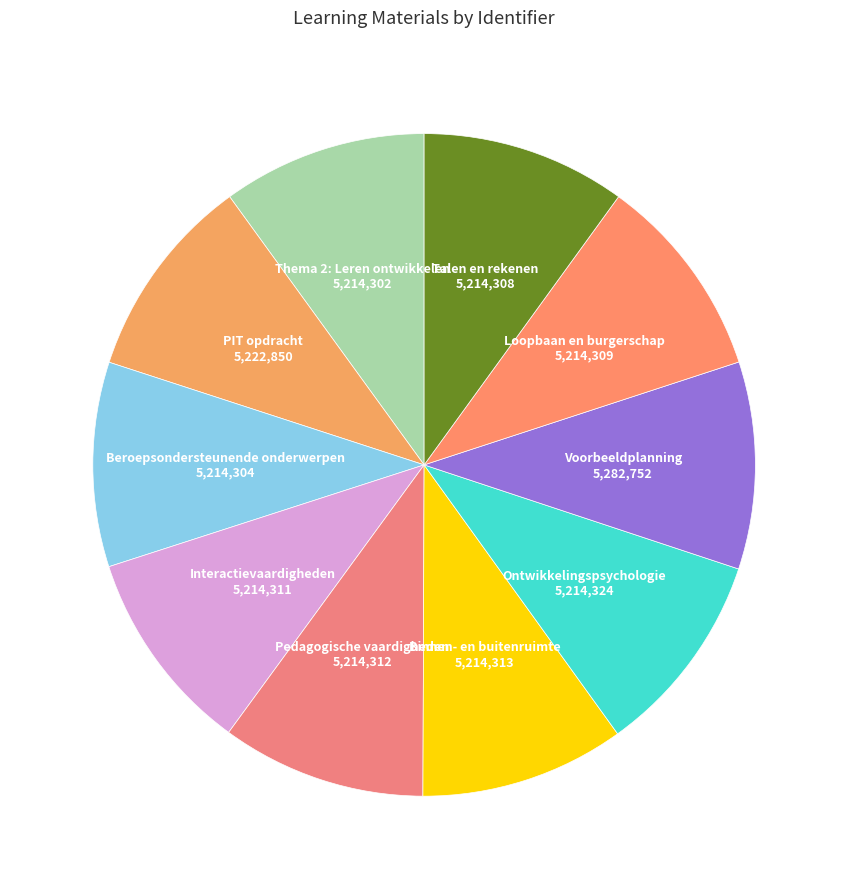

Is there any slice that represents more than half of the pie?

No